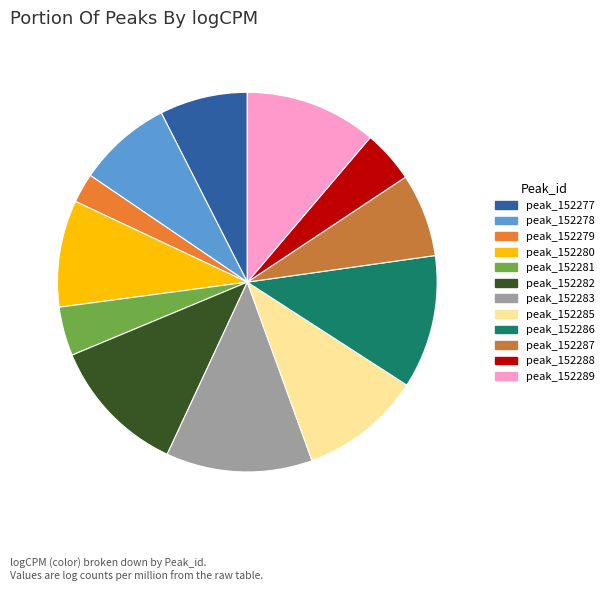

Which slice is the smallest?

peak_152279